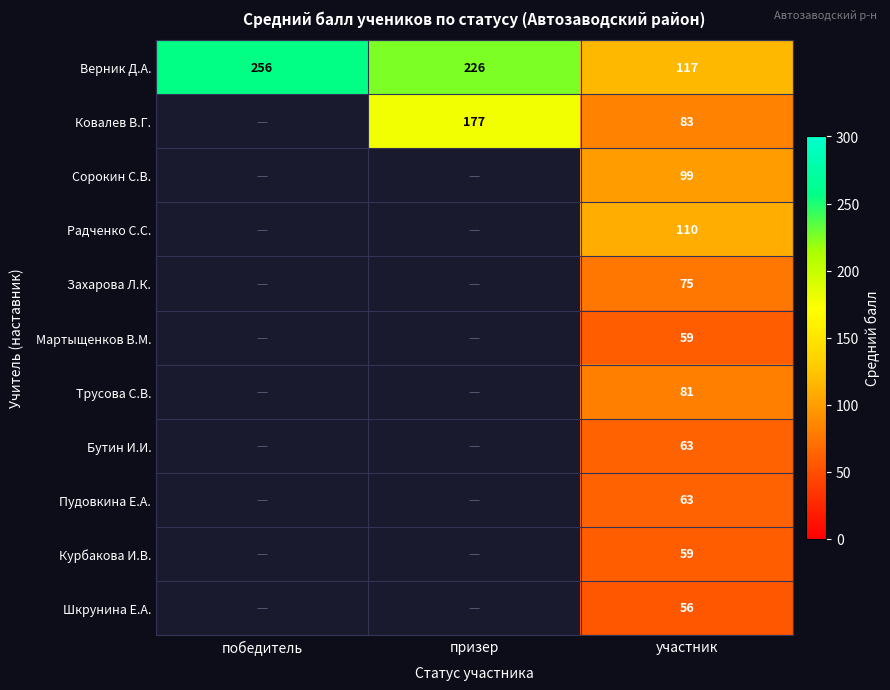

Is it true that Трусова С.В. equals 81 at участник?

True